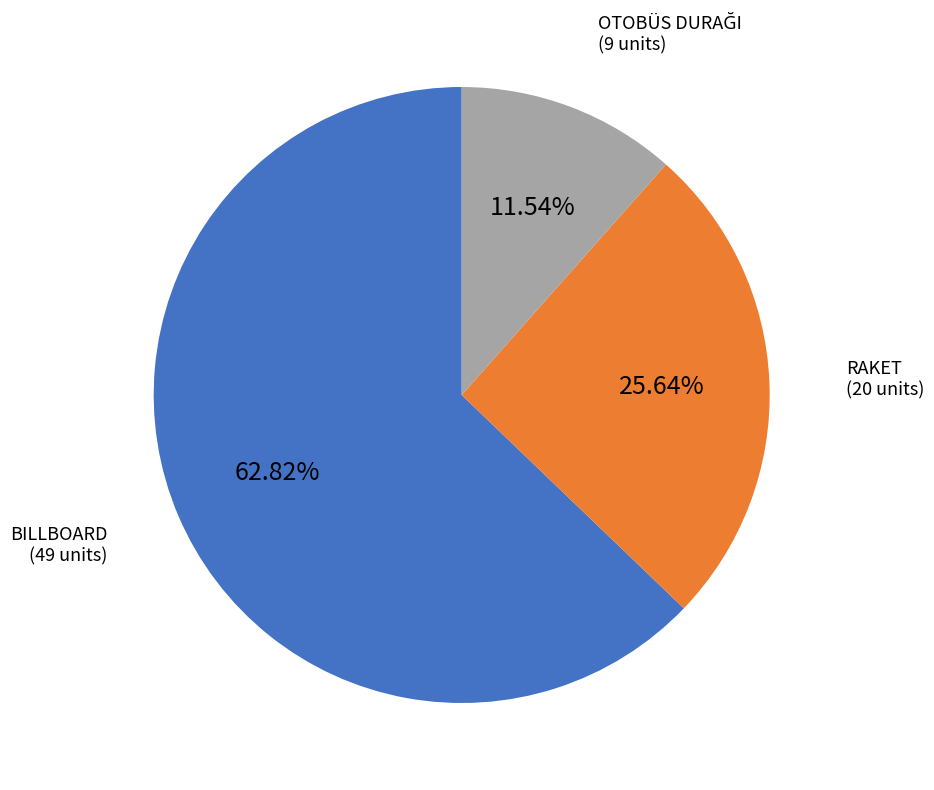

Approximately how many times larger is the value at RAKET compared to BILLBOARD?

0.4